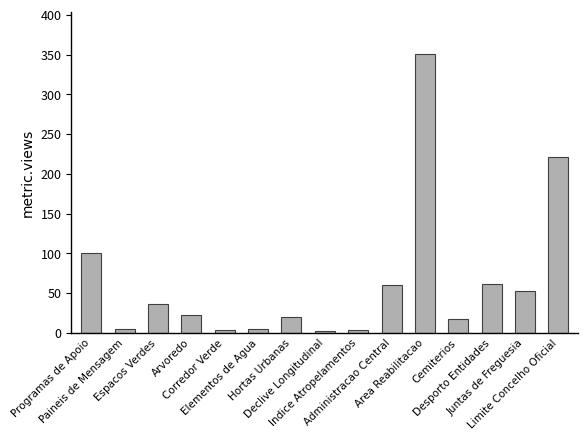

How many bars are there in total?

15